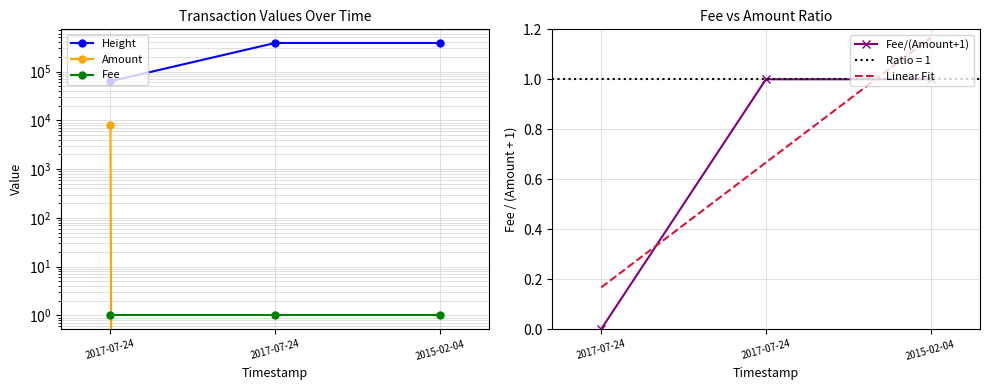

What is the sum of all Height values?

833441.0